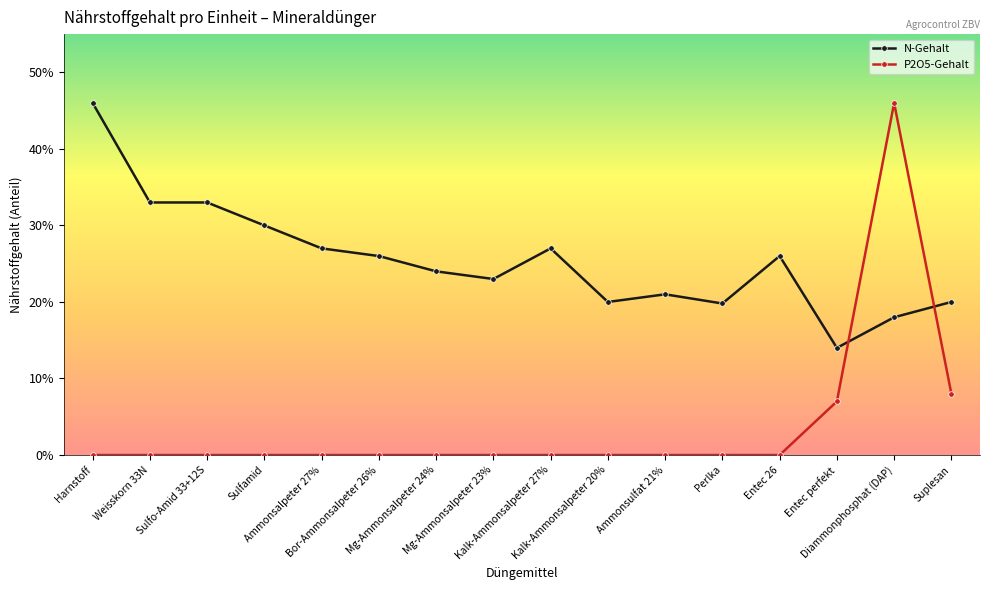

Which series has the largest range (max minus min)?

P2O5-Gehalt